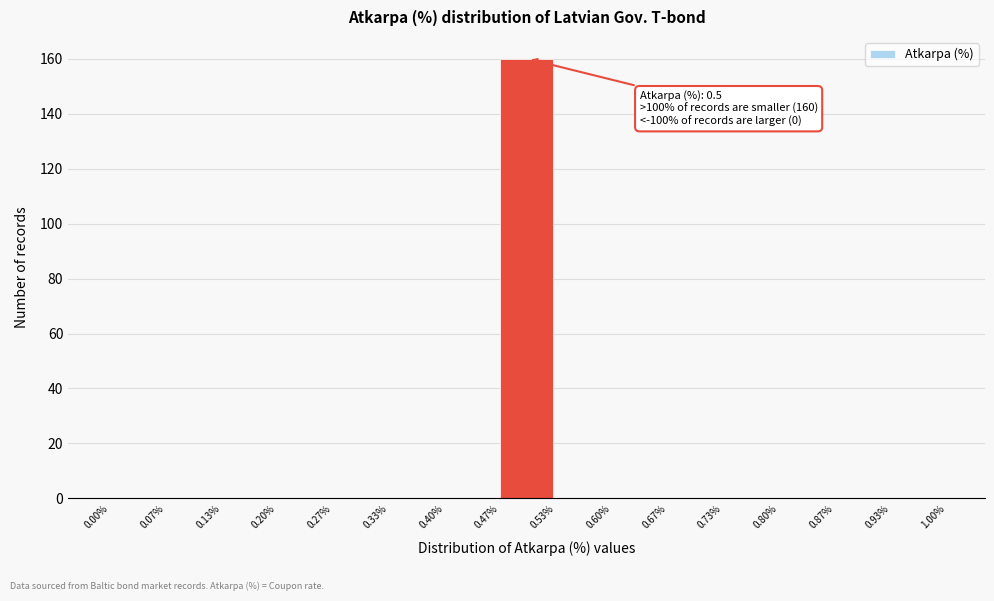

Over which range of the x-axis is the bar tallest?

0.47% to 0.53%